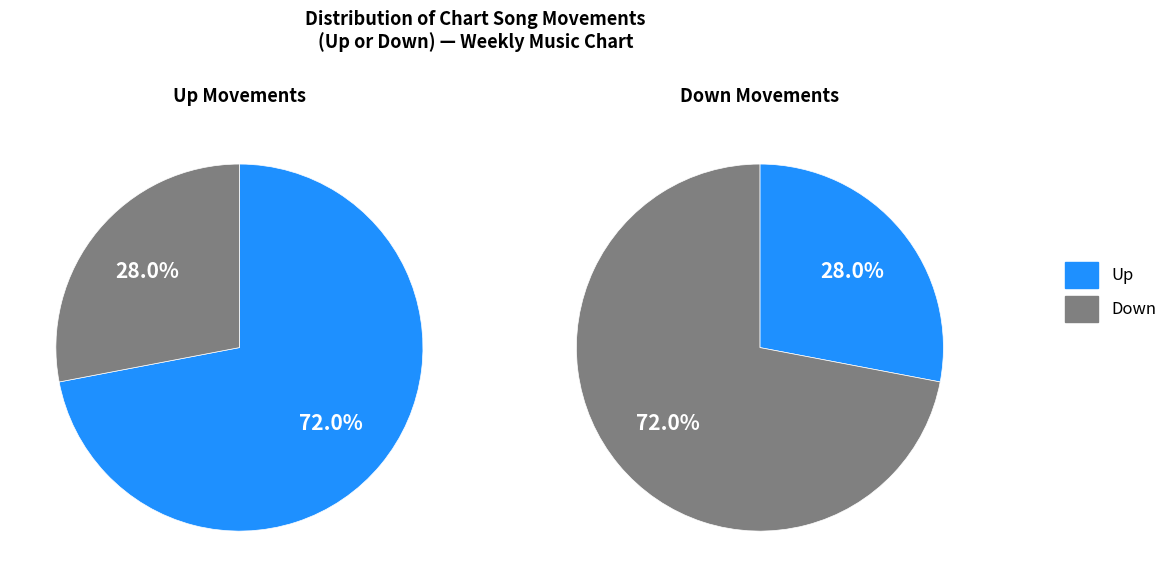

Which category has the smallest portion of the pie?

down